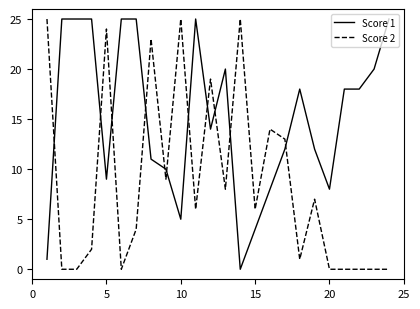

After their last crossing, which series has the higher values: Score 2 or Score 1?

Score 1